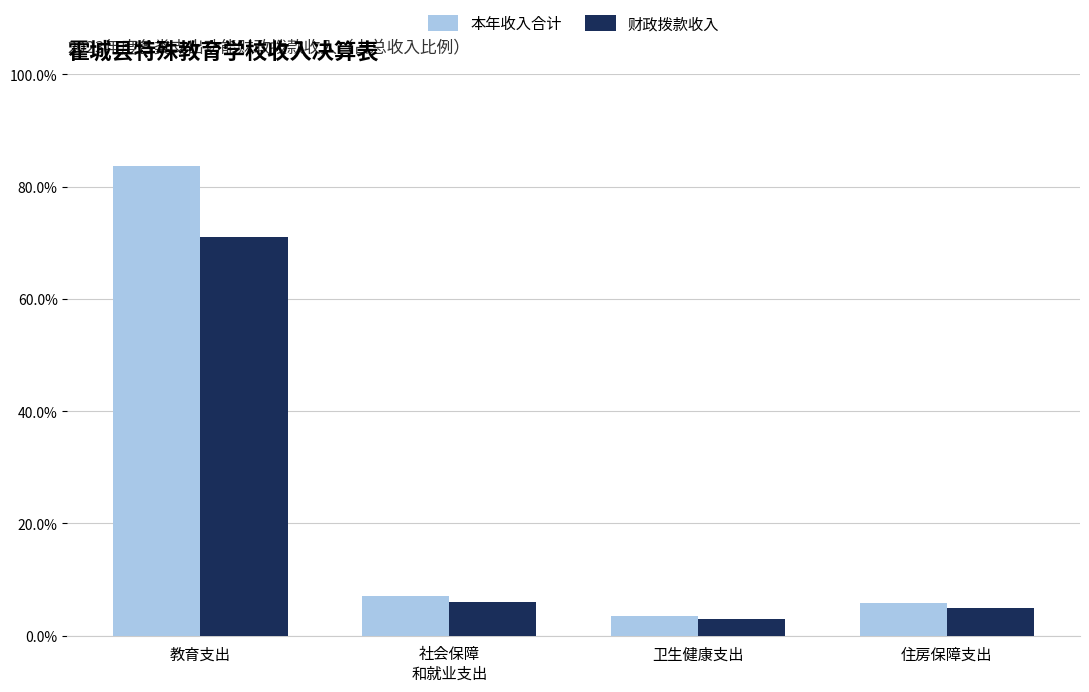

Does the chart contain any negative values?

No